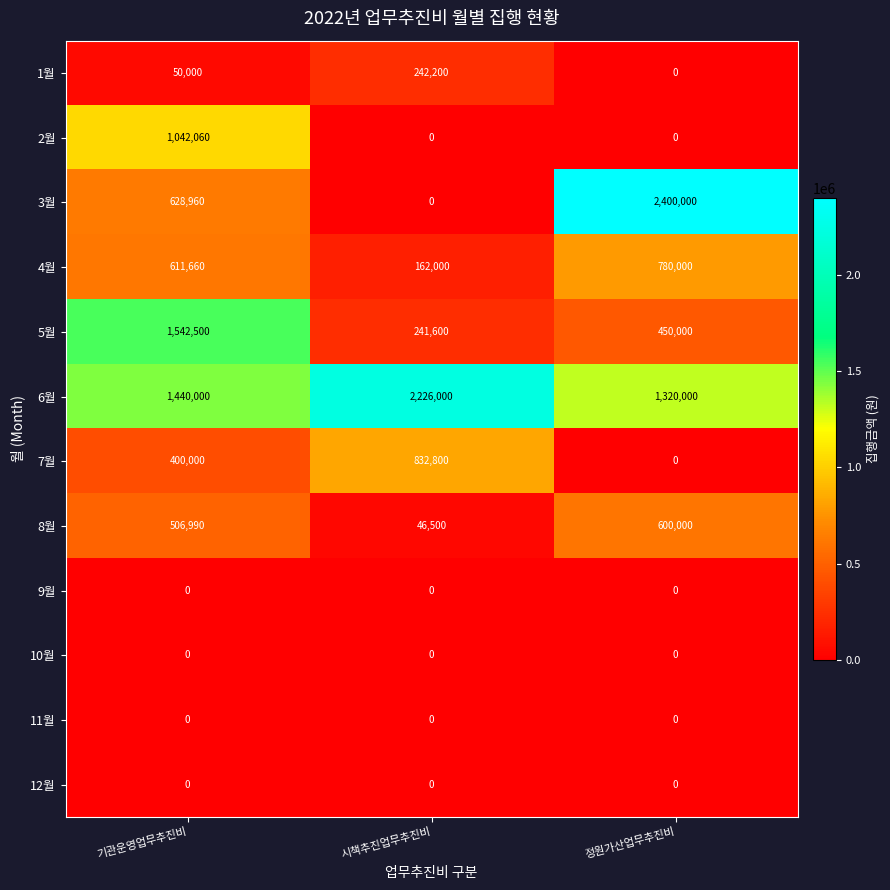

At which category does the chart reach its peak across all series?

정원가산업무추진비